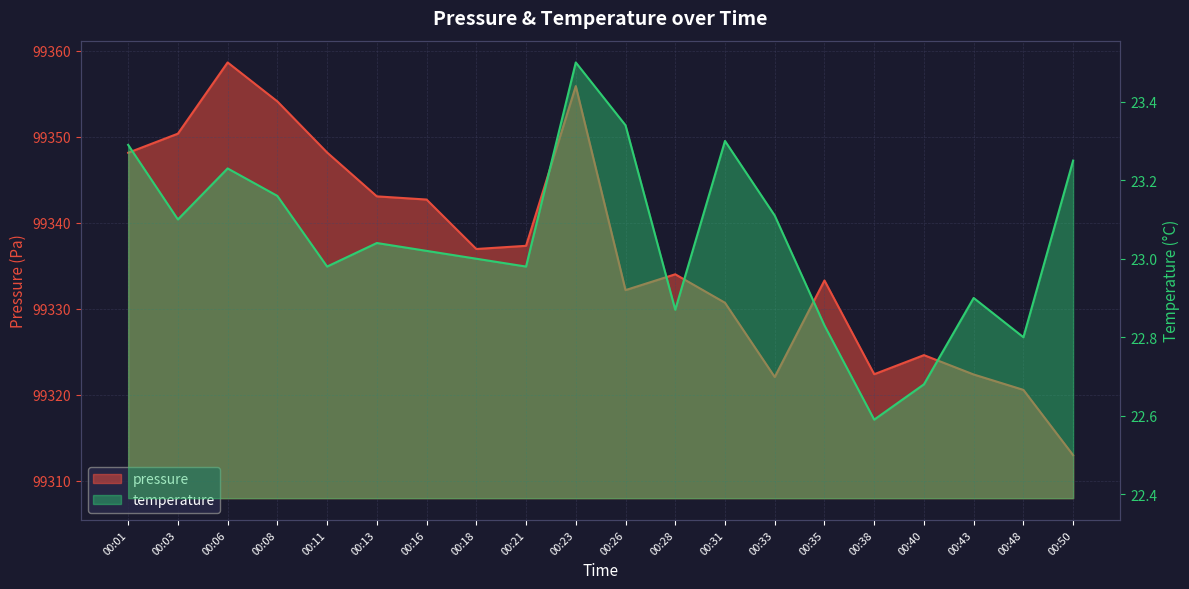

True or false: temperature has a value of 23.0 at 00:18.

True